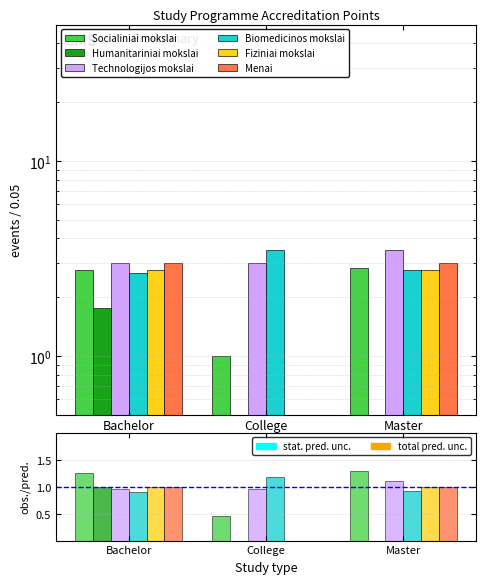

How many positive values does the Humanitariniai mokslai series have?

1